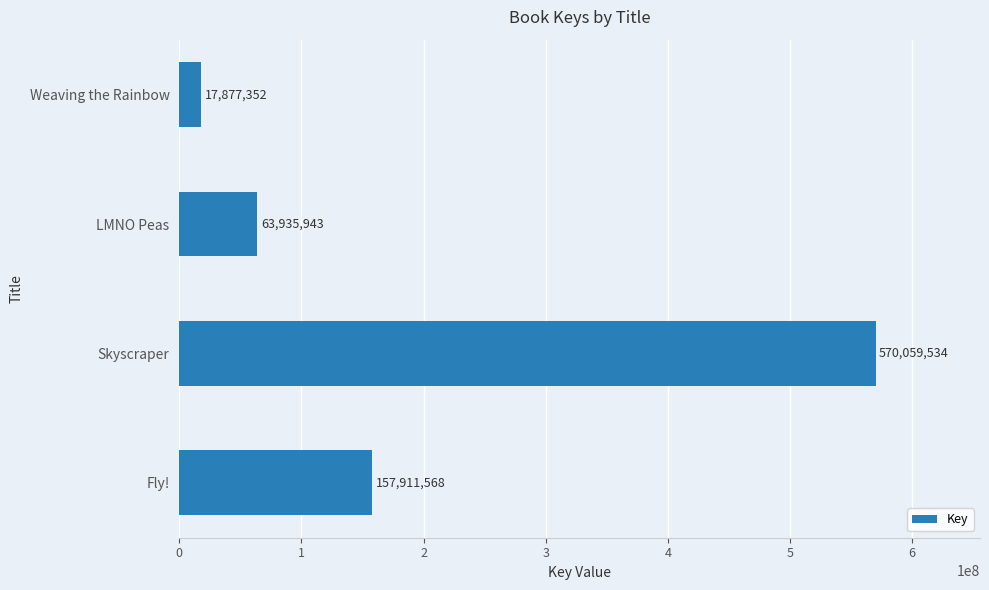

What is the sum of all values?

809784397